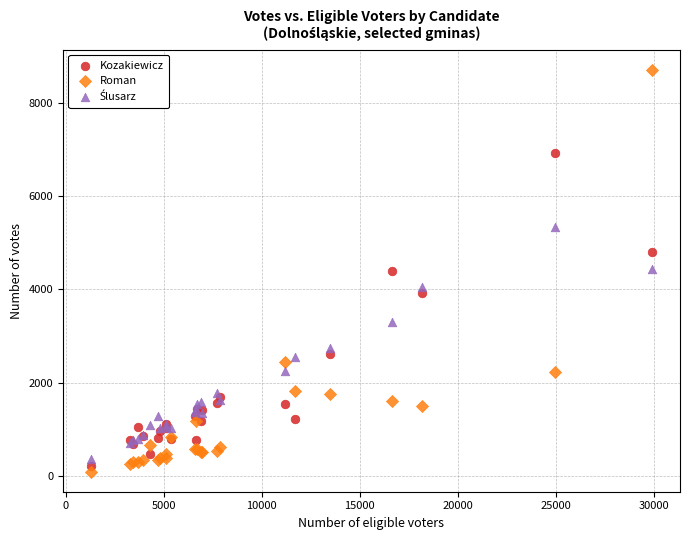

Which series reaches the maximum Y coordinate?

Roman